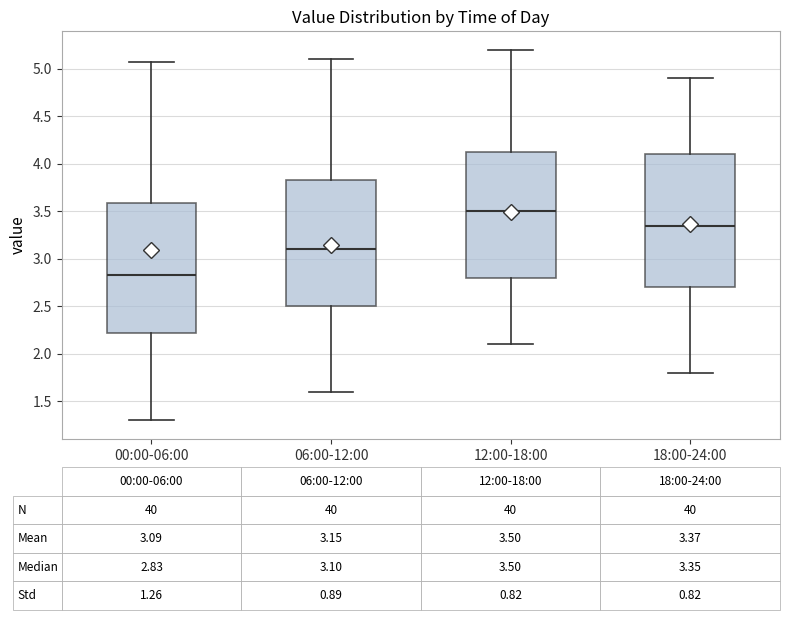

Which box's median line is the lowest?

00:00-06:00